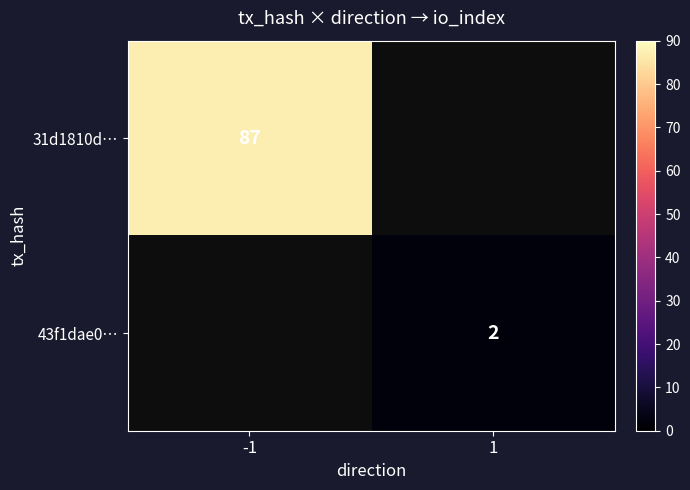

The value of 43f1dae0… at 1 is 3. True or false?

False